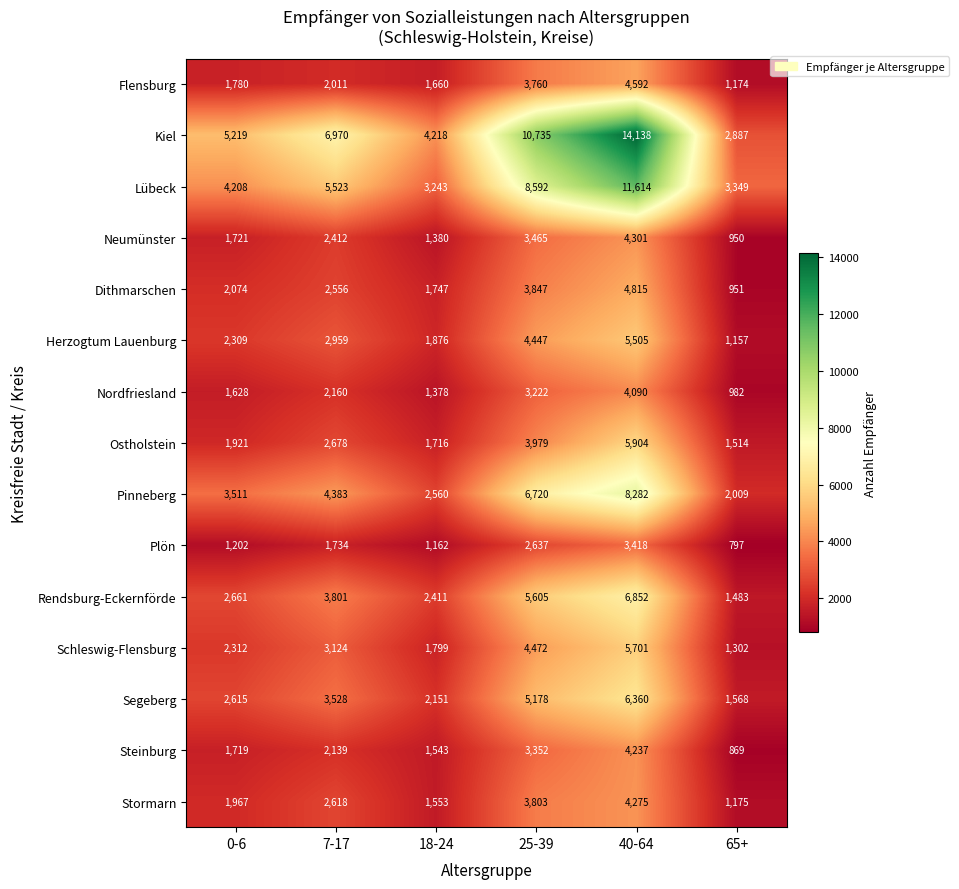

What is the maximum value shown in the chart?

14138